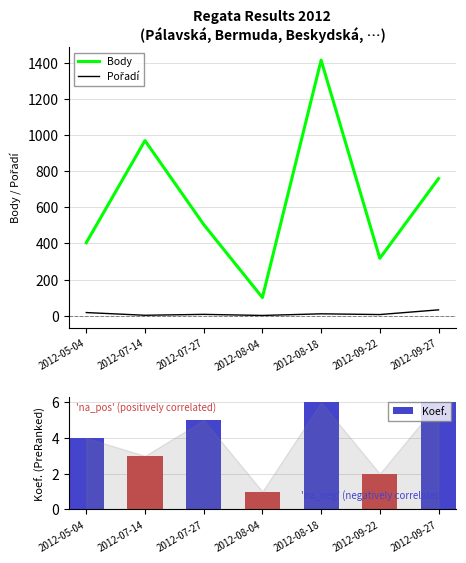

The Pořadí series shows 11 at 2012-08-18. True or false?

True